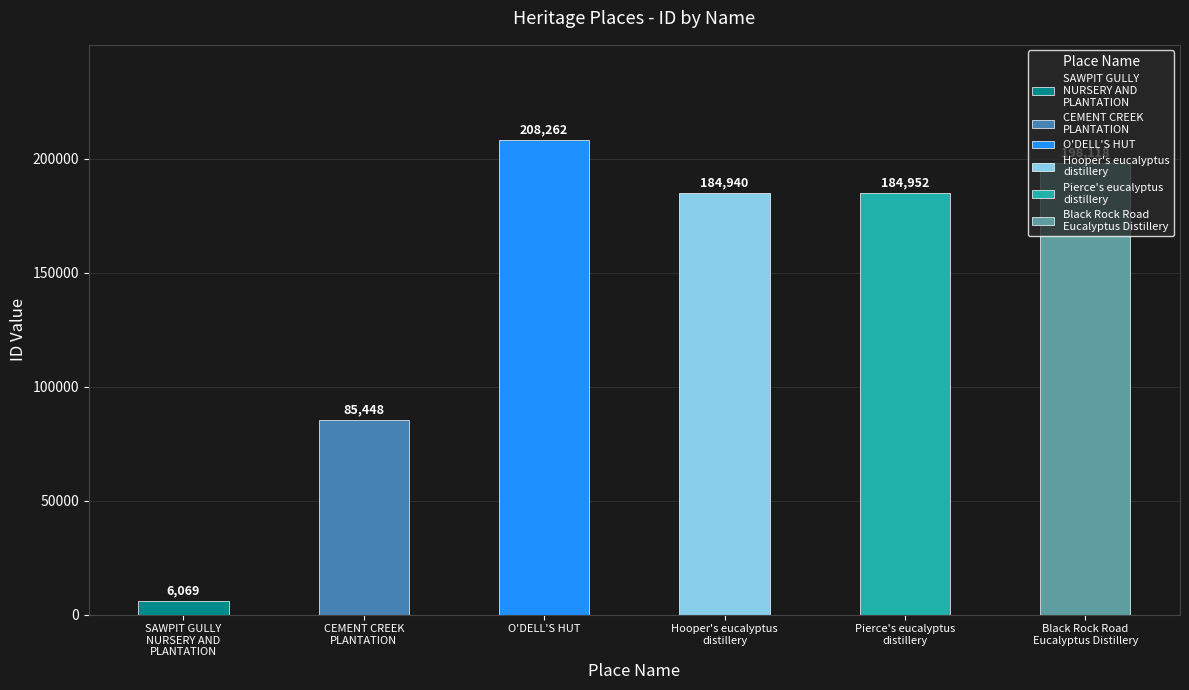

What is the change in value from SAWPIT GULLY
NURSERY AND
PLANTATION to Black Rock Road
Eucalyptus Distillery?

+192049